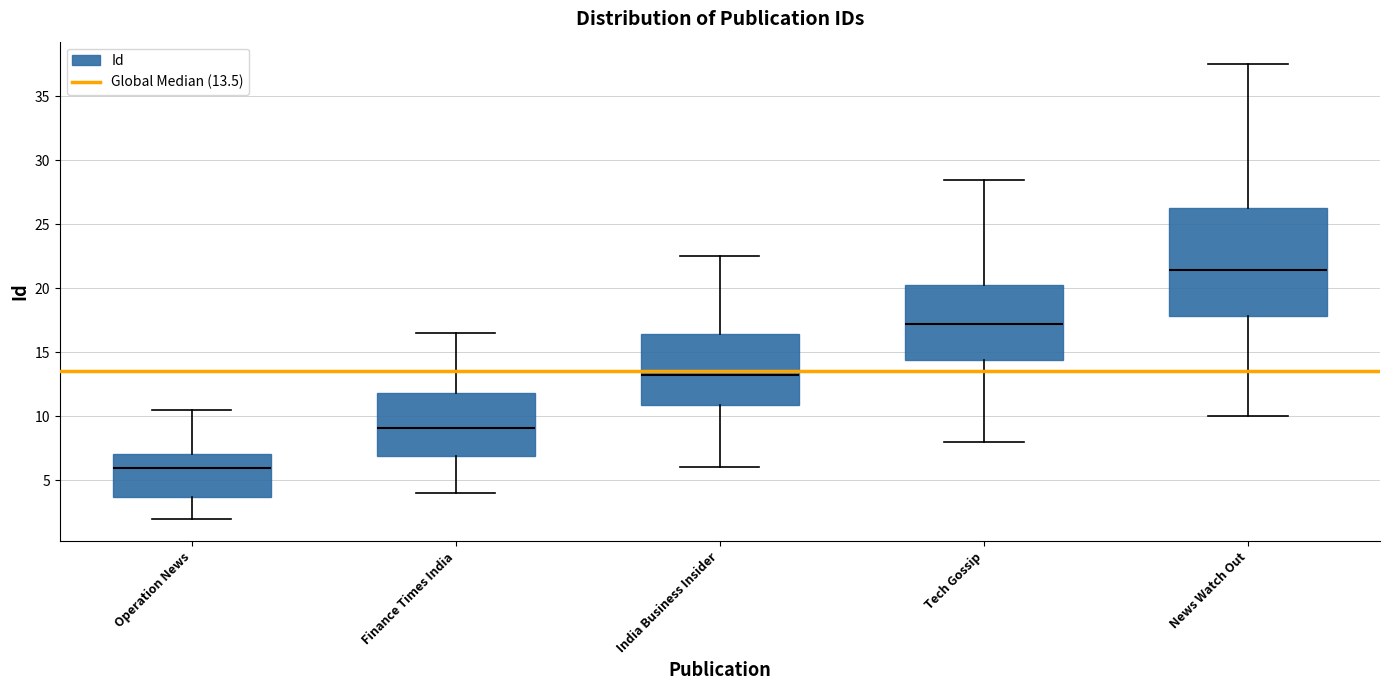

Where is the lower edge of the box for Operation News on the y-axis? The values are not printed on the chart, so give them approximately, as read against the axis.

3.5